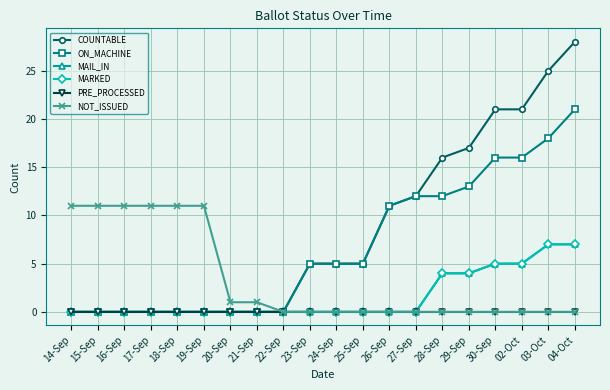

Does the chart have visible grid lines?

Yes